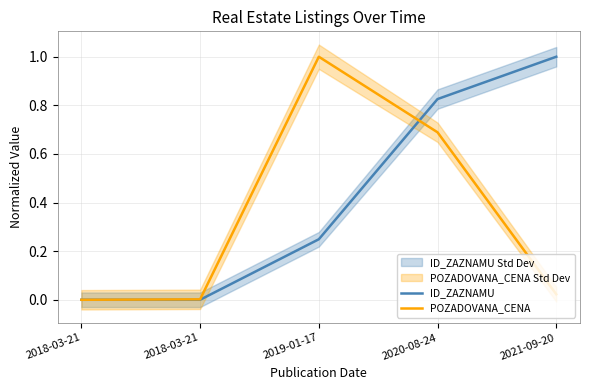

What is the label of the 2nd point from the right?

2020-08-24